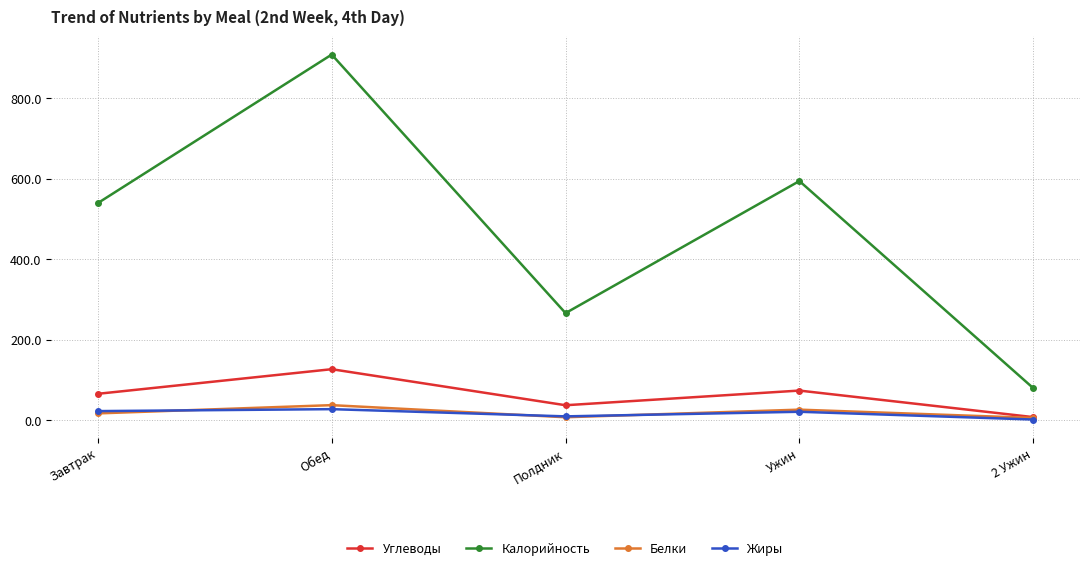

Which series changed the most between Полдник and Ужин?

Калорийность